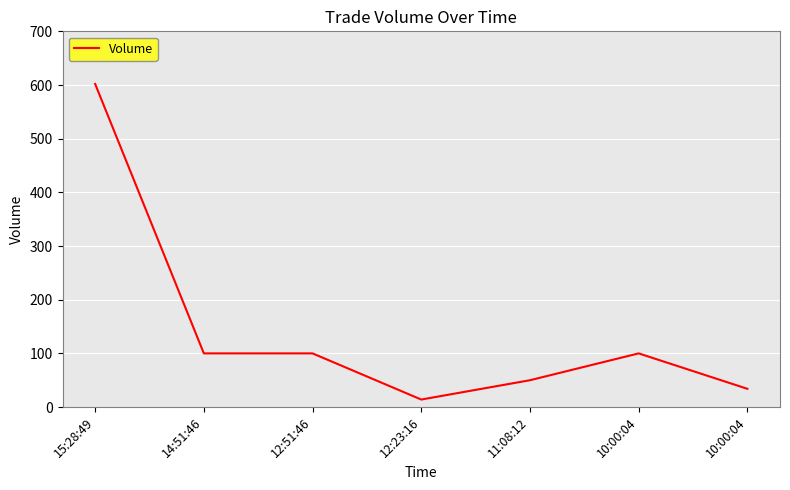

List the labels in order of value, largest first.

15:28:49, 14:51:46, 12:51:46, 10:00:04, 11:08:12, 10:00:04, 12:23:16